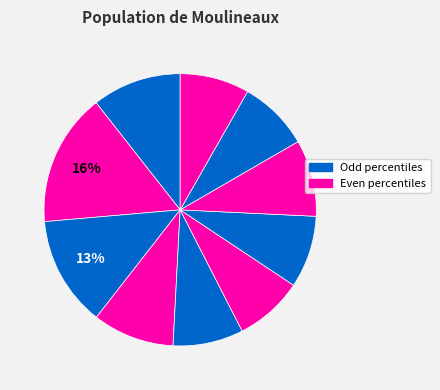

Count the number of slices in the pie.

10